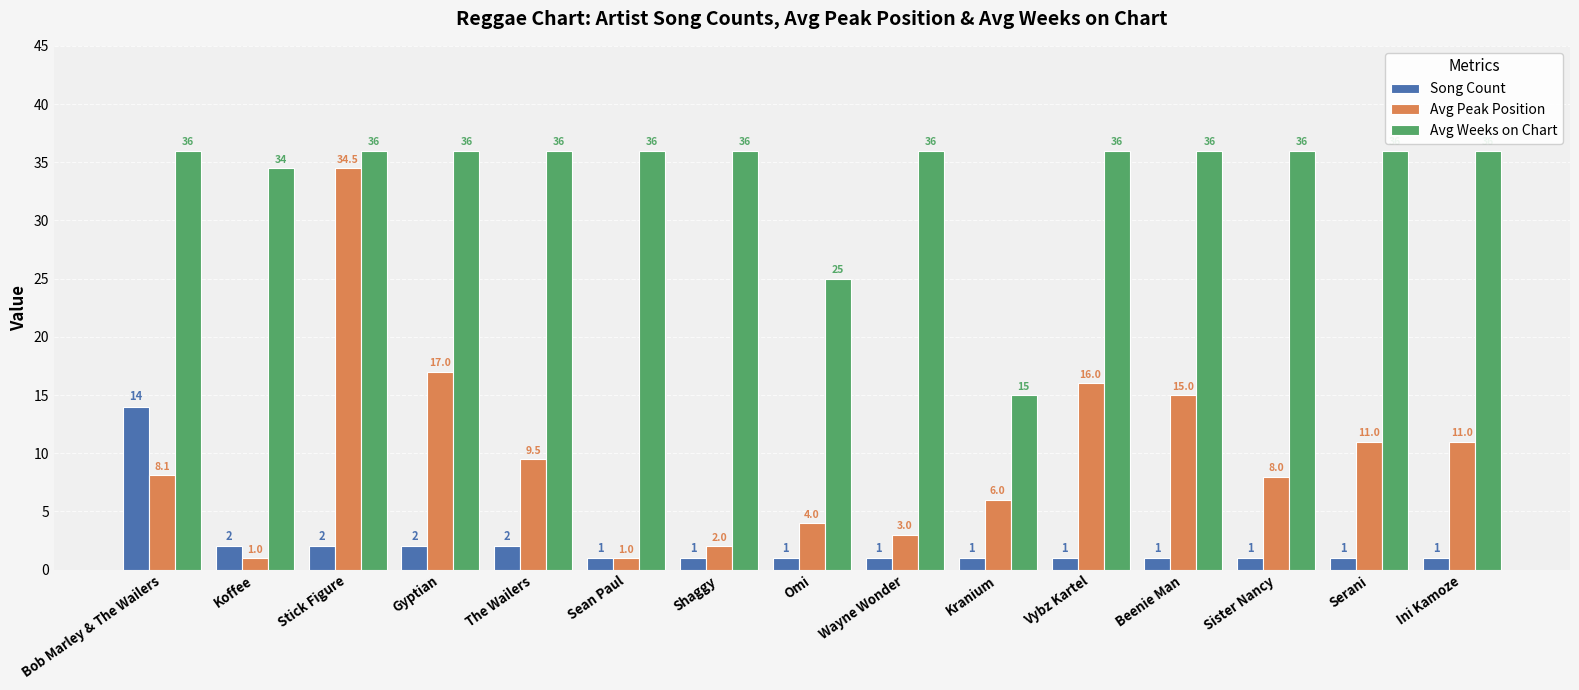

The value of Song Count at Bob Marley & The Wailers is 3.2. True or false?

False